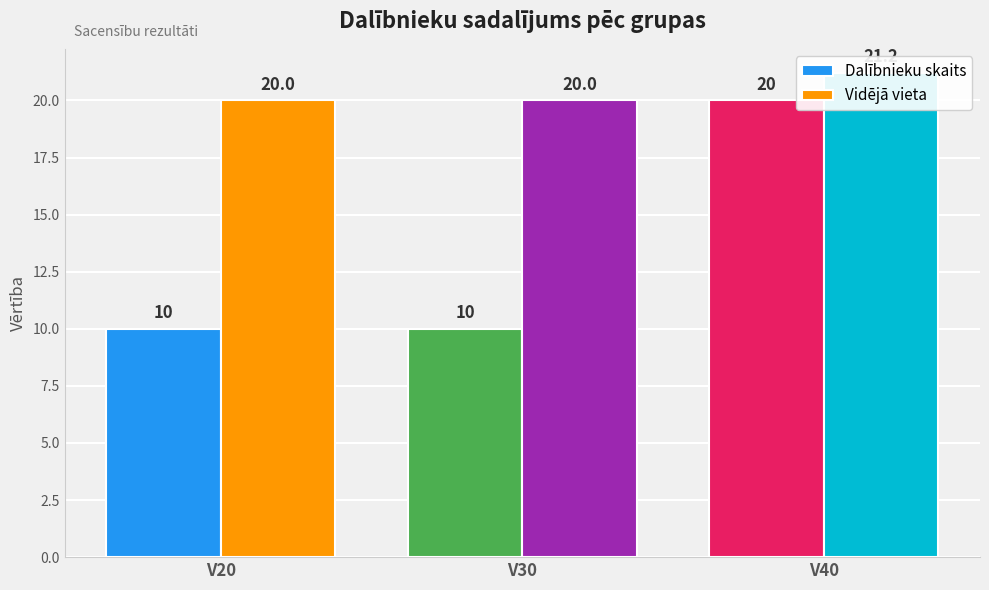

Between V20 and V30, which is larger?

V20